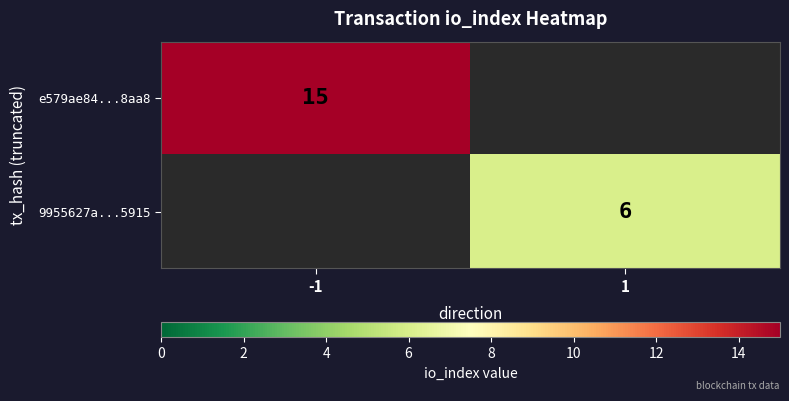

True or false: e579ae84...8aa8 has a value of 6 at -1.

False